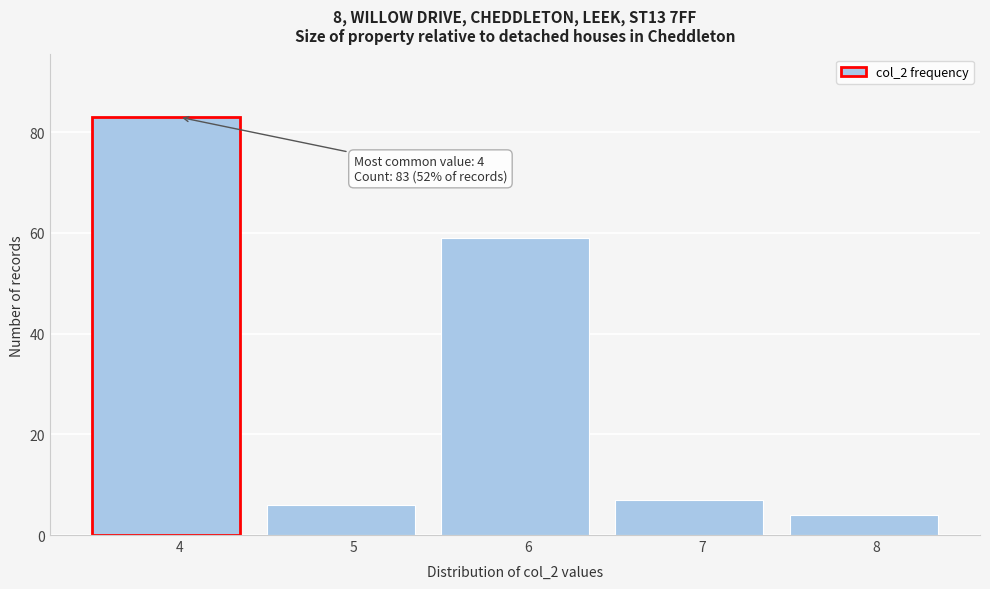

Reading left to right, list all the values displayed in this chart.

83	6	59	7	4